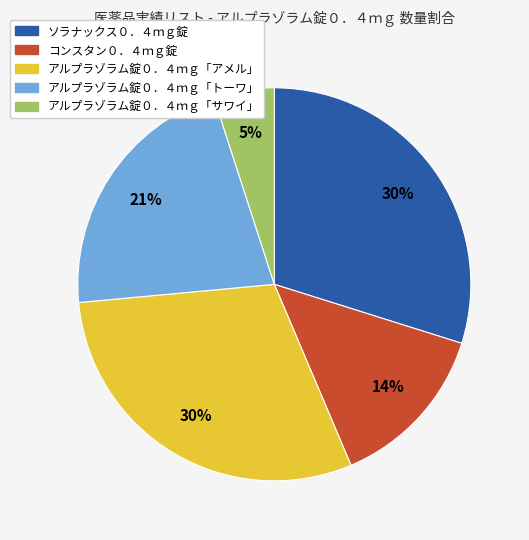

Which category has the smallest portion of the pie?

アルプラゾラム錠０．４ｍｇ「サワイ」